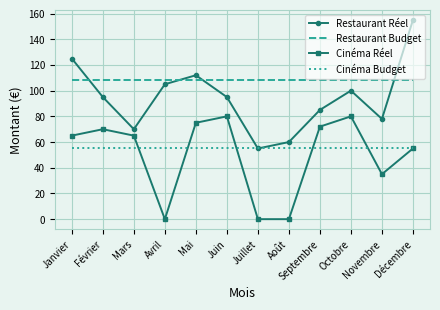

What position from the left is Septembre?

9